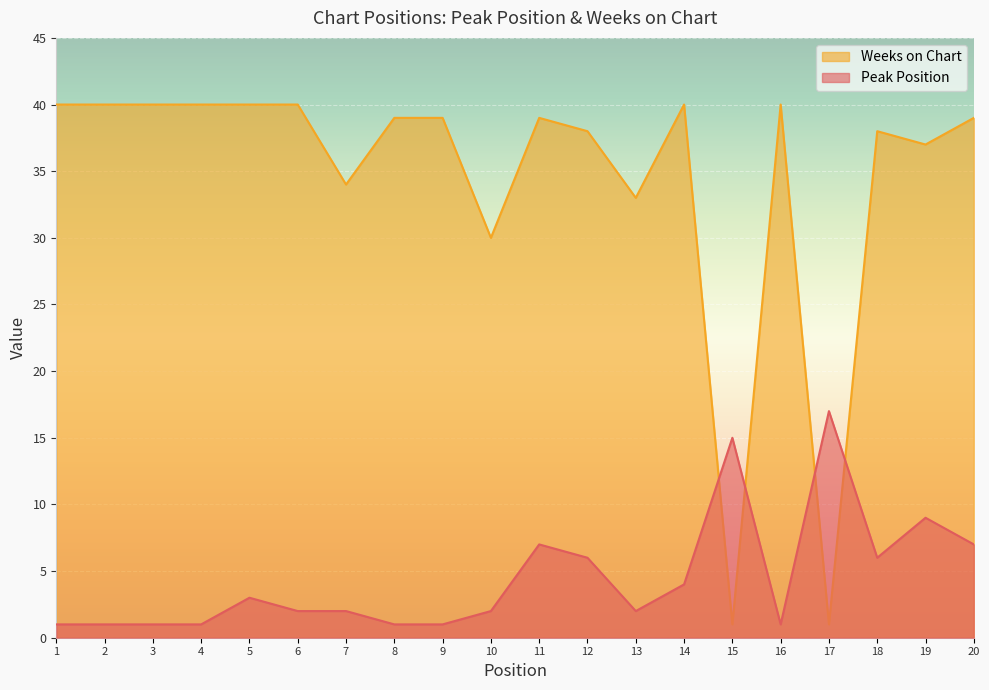

How many data points does each series have?

20